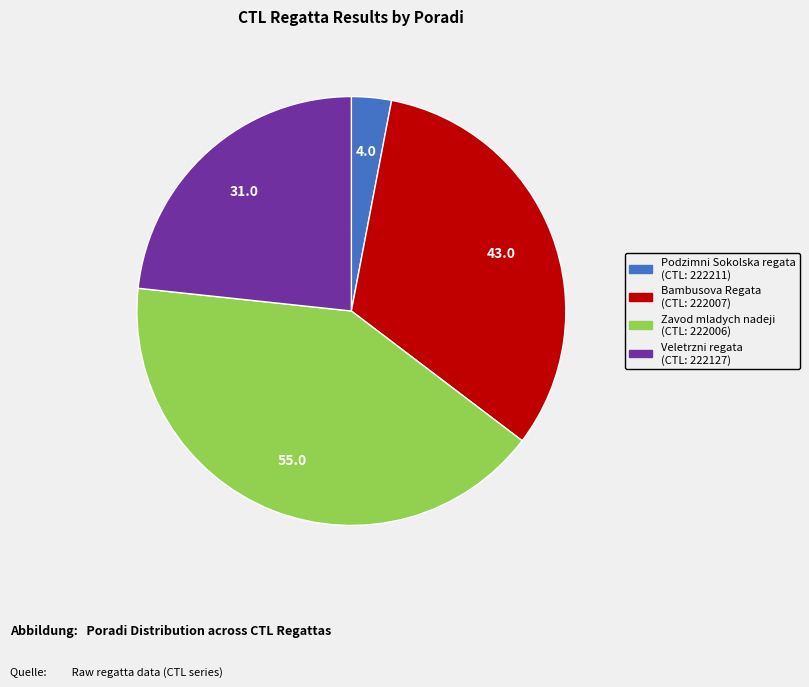

Count the number of slices in the pie.

4